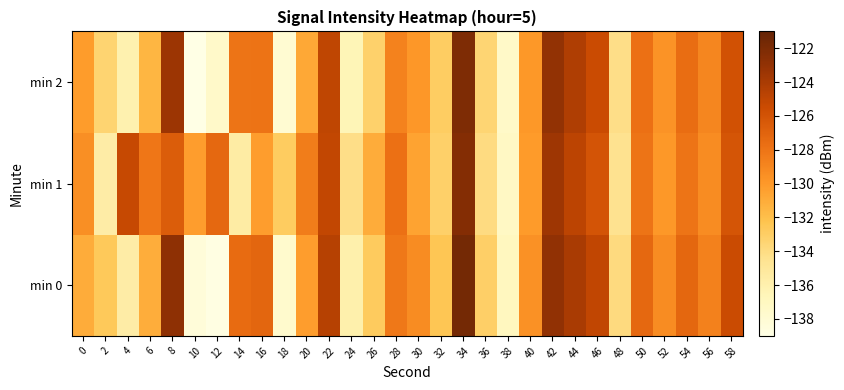

At which category does the chart reach its minimum across all series?

10